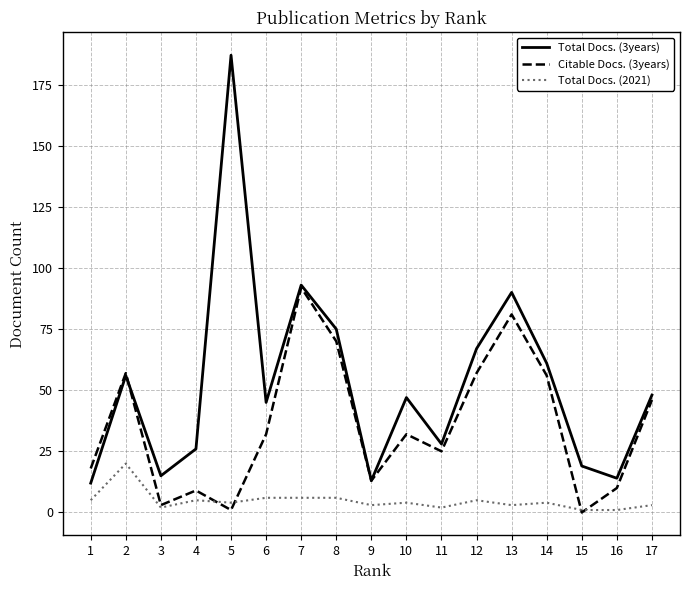

Which series ends up on top after the final intersection of Citable Docs. (3years) and Total Docs. (2021)?

Citable Docs. (3years)